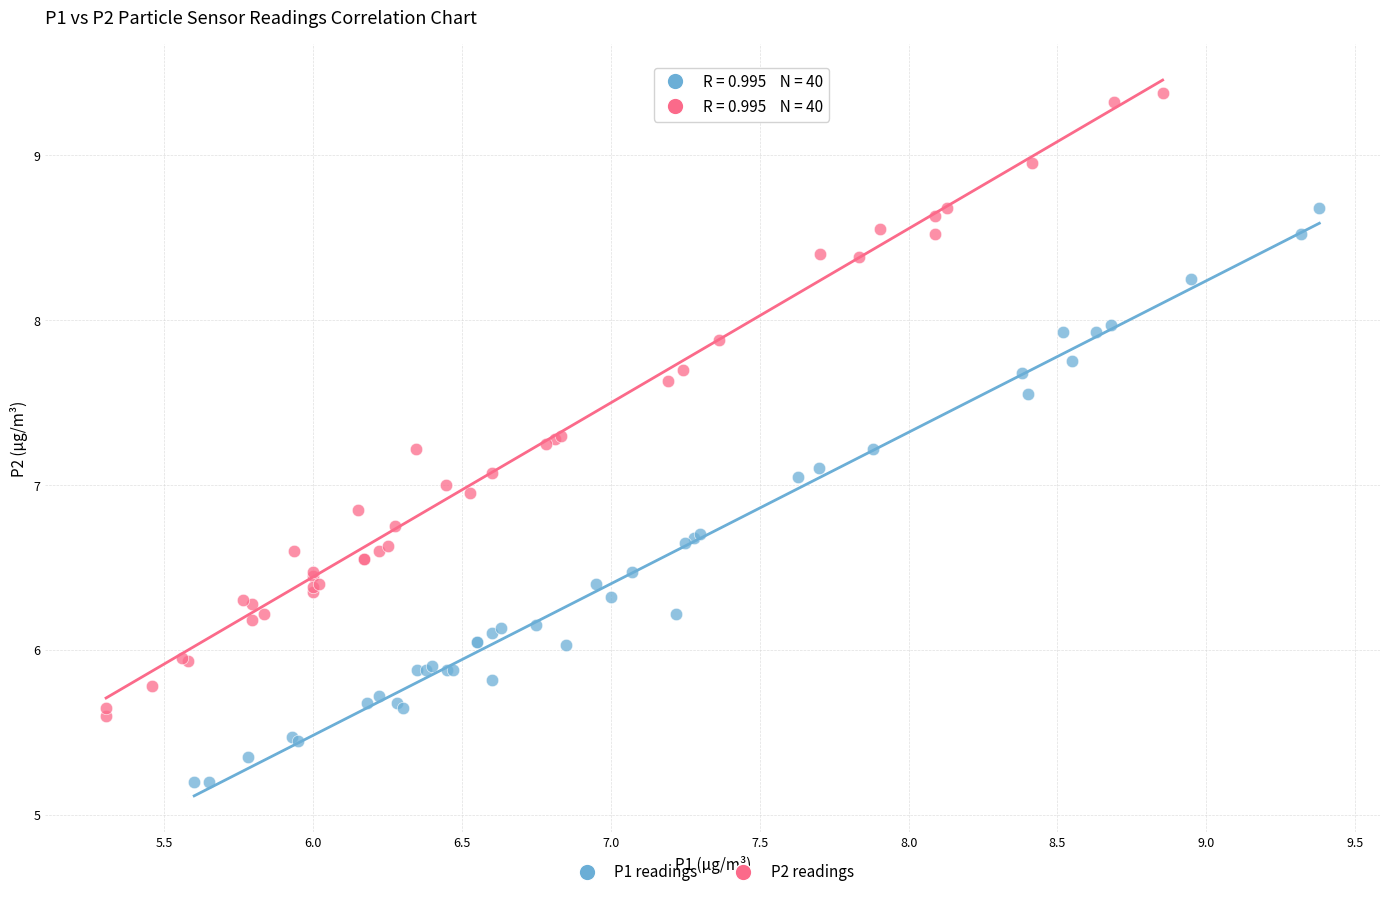

Which series contains the lowest Y value?

P1 readings